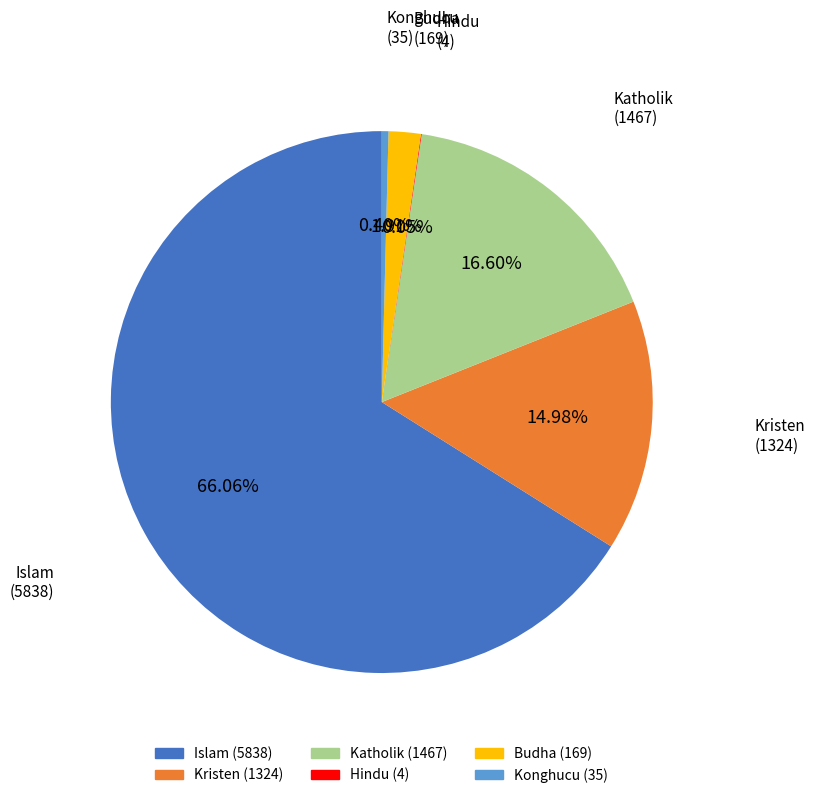

Does Kristen account for over 50% of the chart?

No